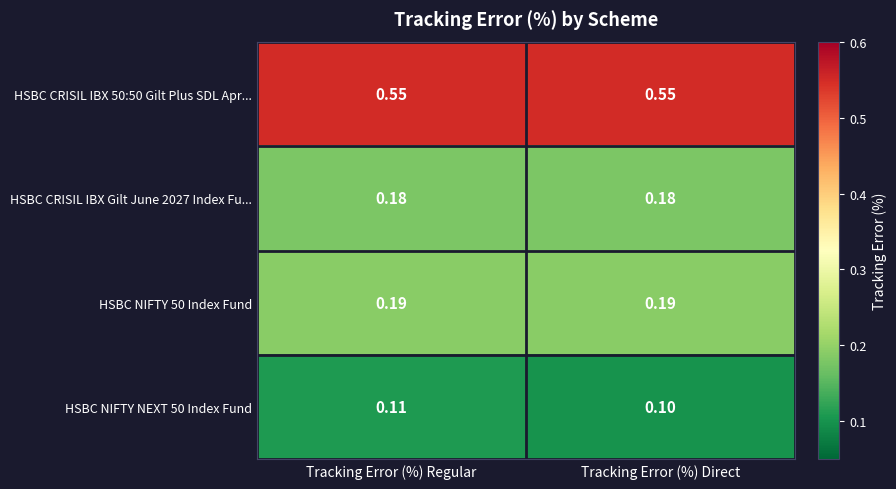

Which label corresponds to the smallest value in the chart?

Tracking Error (%) Direct